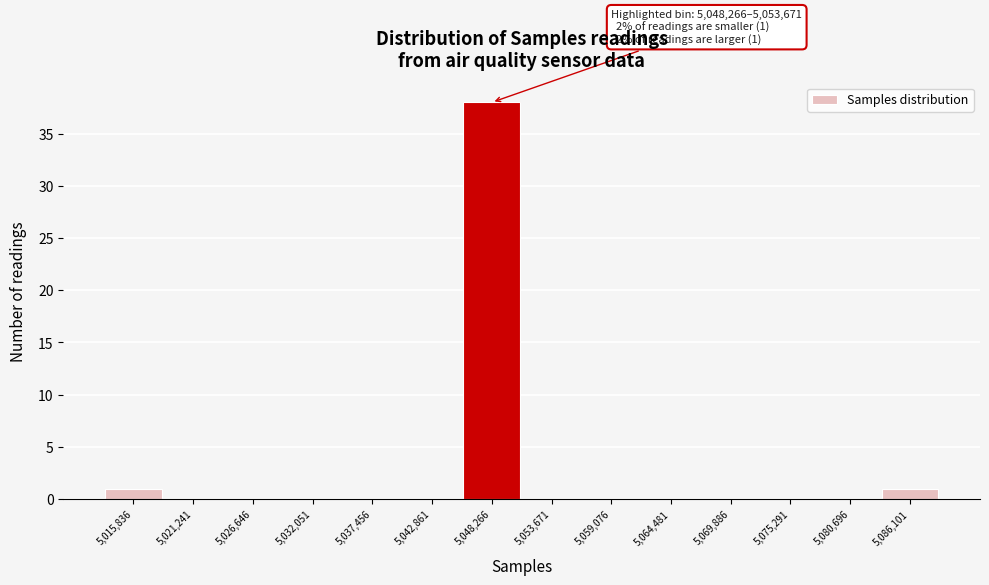

Reading left to right, what are all the values shown in this chart?

5,015,836=1	5,021,241=0	5,026,646=0	5,032,051=0	5,037,456=0	5,042,861=0	5,048,266=38	5,053,671=0	5,059,076=0	5,064,481=0	5,069,886=0	5,075,291=0	5,080,696=0	5,086,101=1